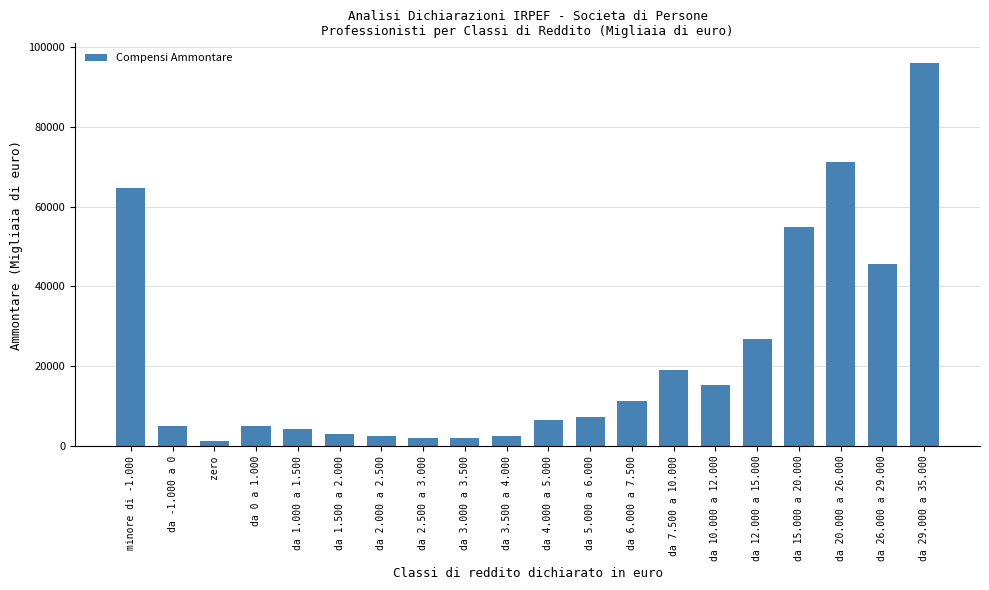

What is the label of the 15th bar from the left?

da 10.000 a 12.000